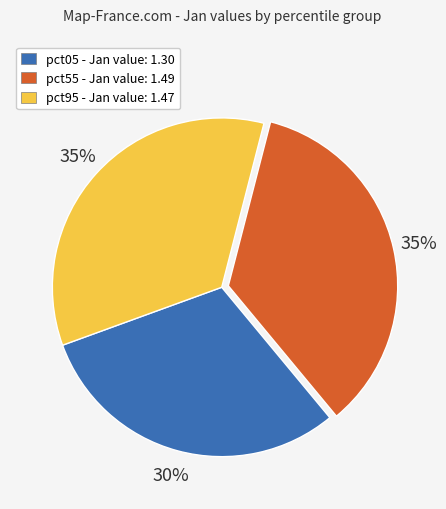

How many segments does this pie chart have?

3